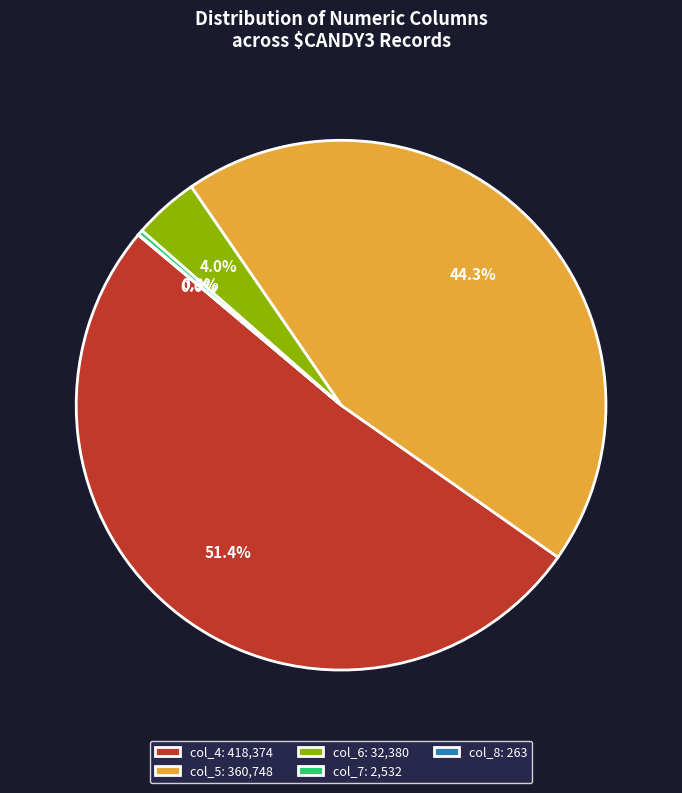

Does any single category account for the majority?

Yes